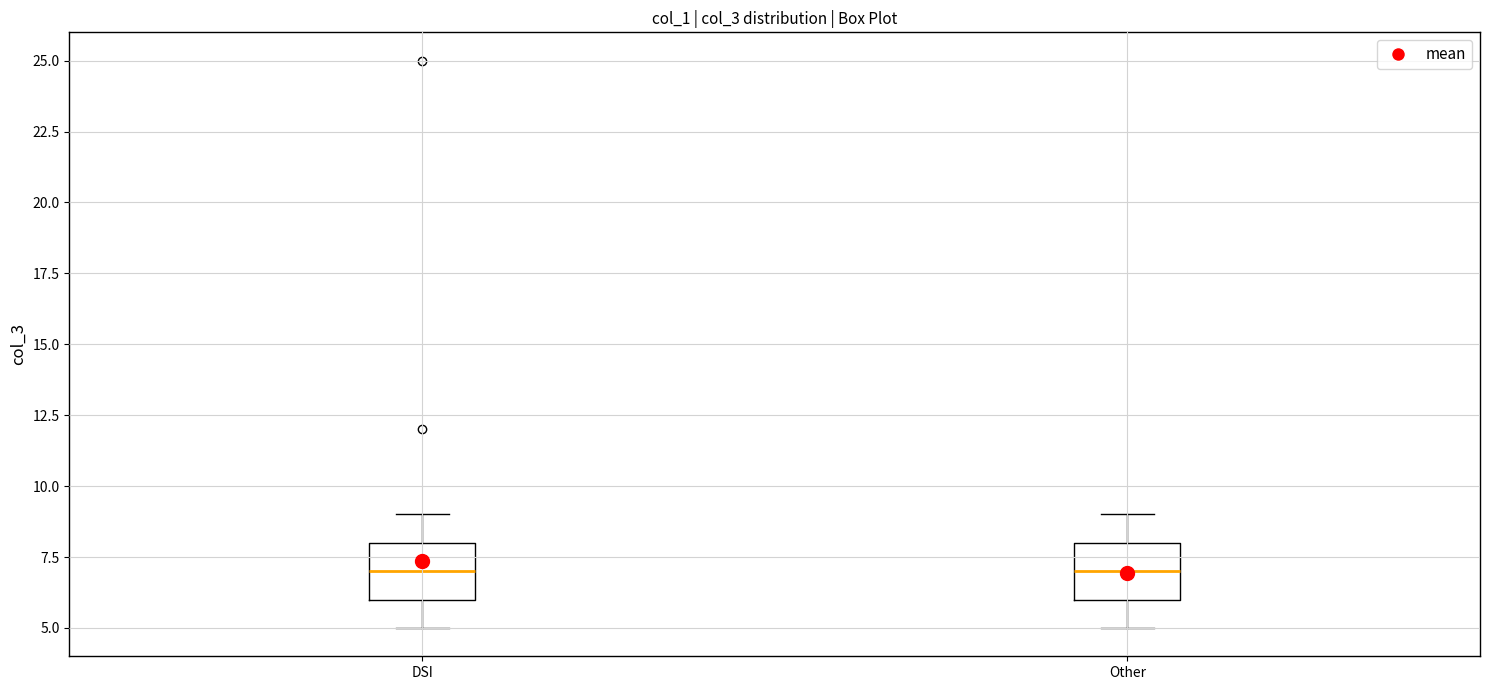

Reading left to right, read every box against the y-axis: the position of its median line, the range the box covers, and the ends of its whiskers. The values are not printed on the chart, so give them approximately, as read against the axis.

DSI: median 7, box 6 to 8, whiskers 5 to 9
Other: median 7, box 6 to 8, whiskers 5 to 9